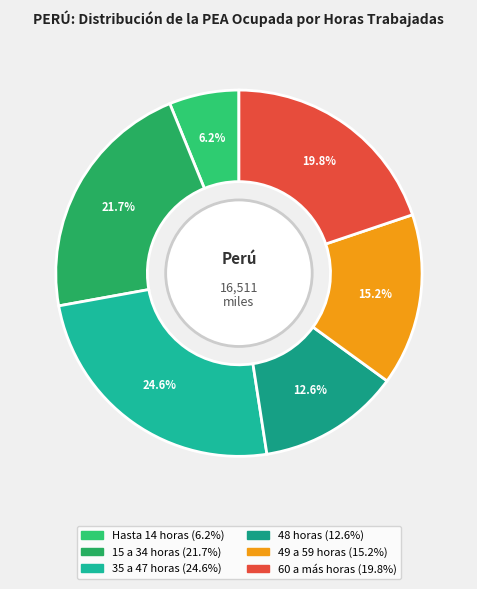

How much of the chart is everything except 60 a más horas?

80.2%